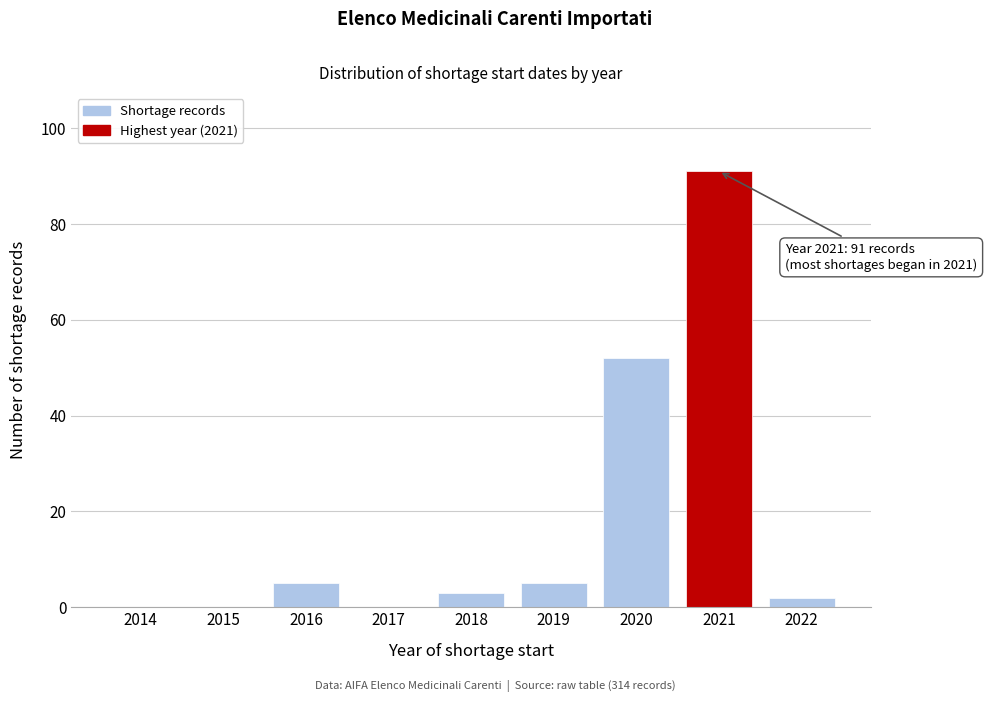

Reading right to left, list all the values displayed in this chart.

2022=2	2021=91	2020=52	2019=5	2018=3	2017=0	2016=5	2015=0	2014=0